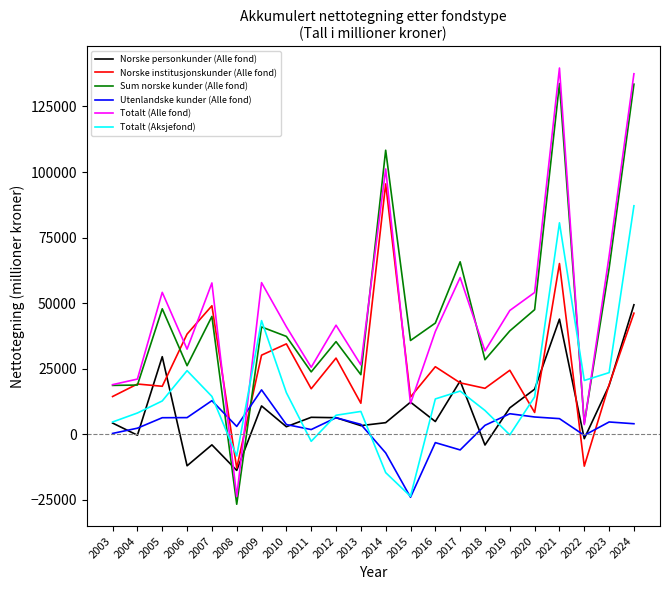

How many interior local peaks does the Sum norske kunder (Alle fond) series have?

7